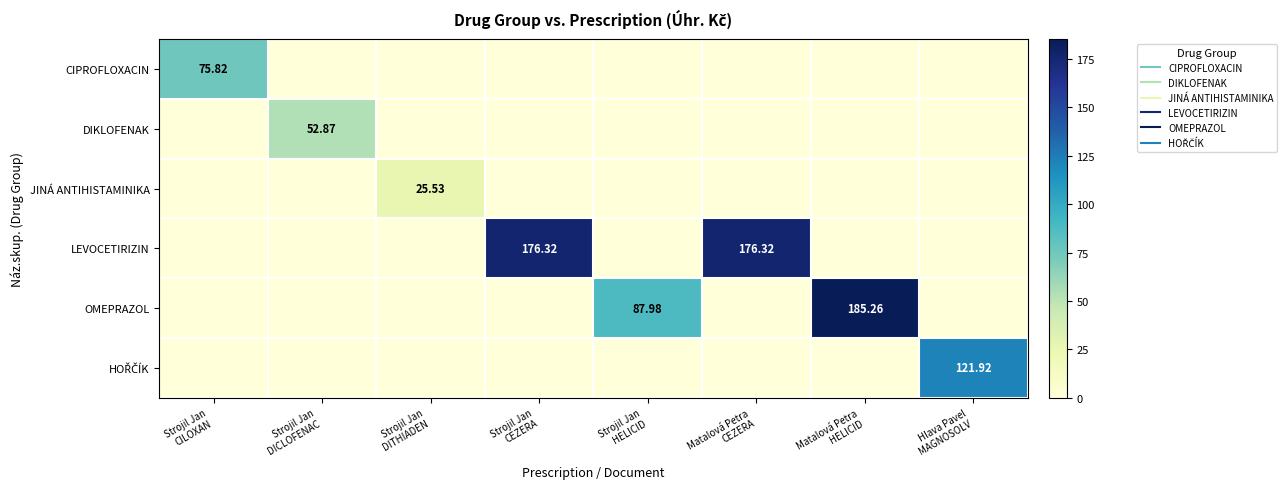

Which label corresponds to the smallest value in the chart?

Strojil Jan
DICLOFENAC